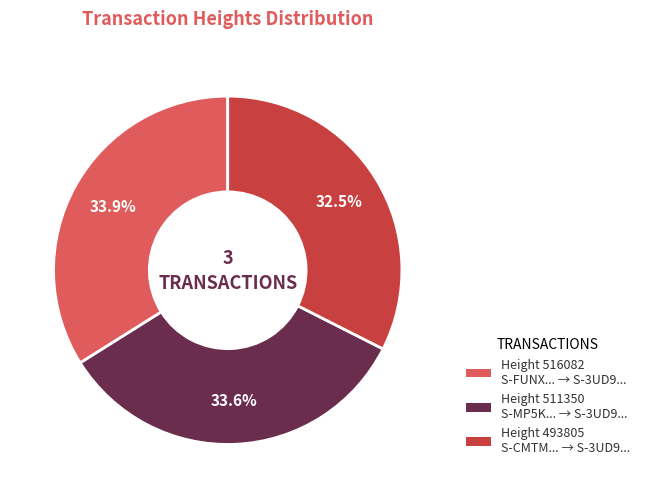

Is there a majority slice in this chart?

No